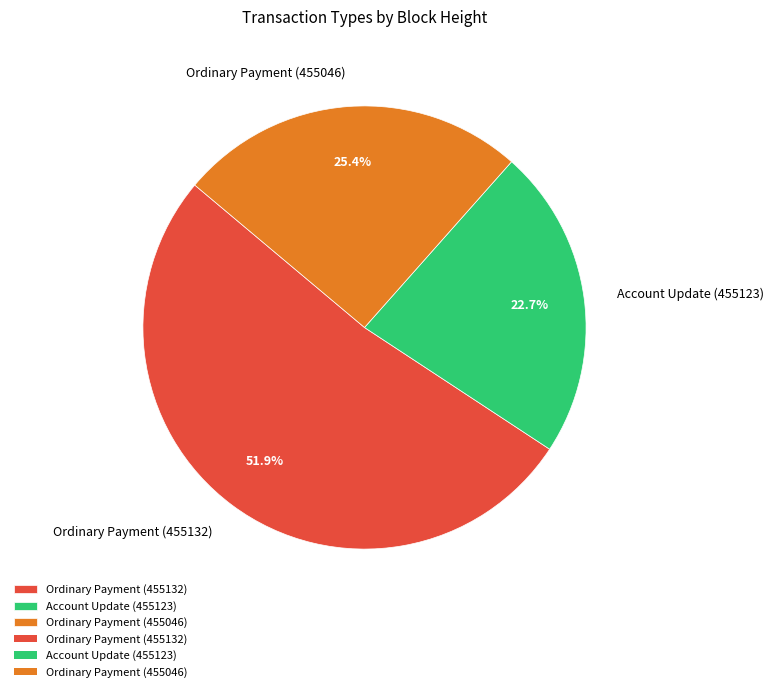

The Ordinary Payment (455132) slice represents 39% of the pie. True or false?

False